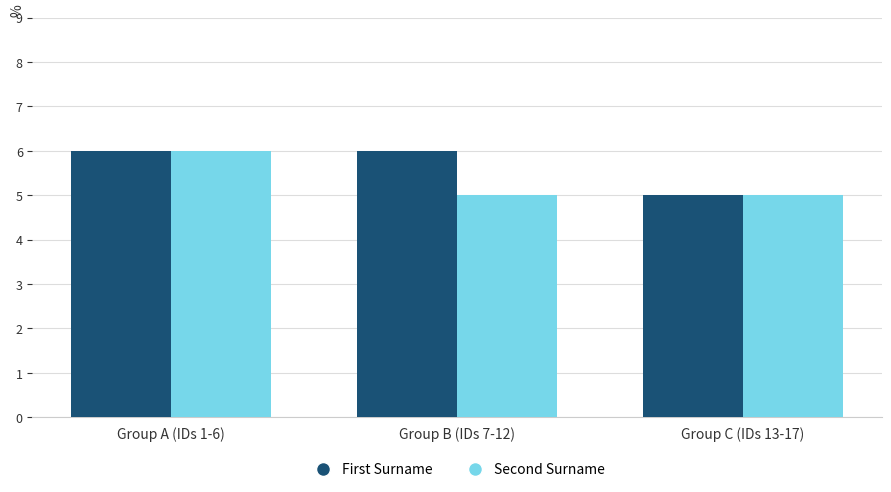

Which series has the largest total across all categories?

First Surname